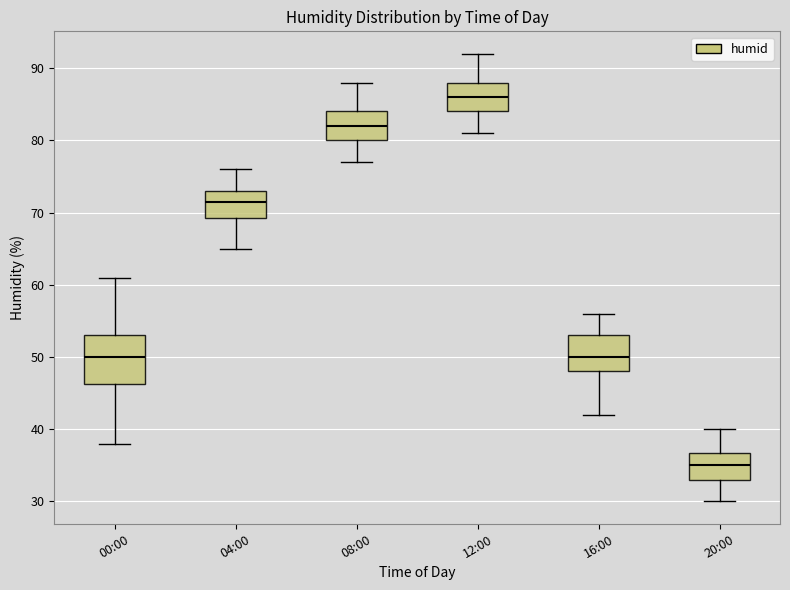

Which box has the lowest median line?

20:00